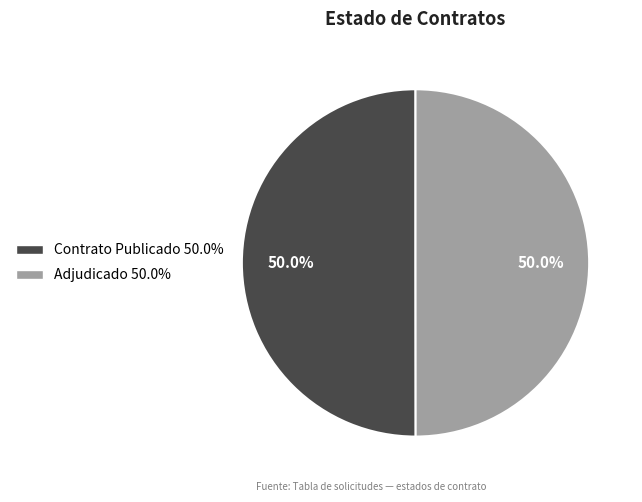

How many segments does this pie chart have?

2